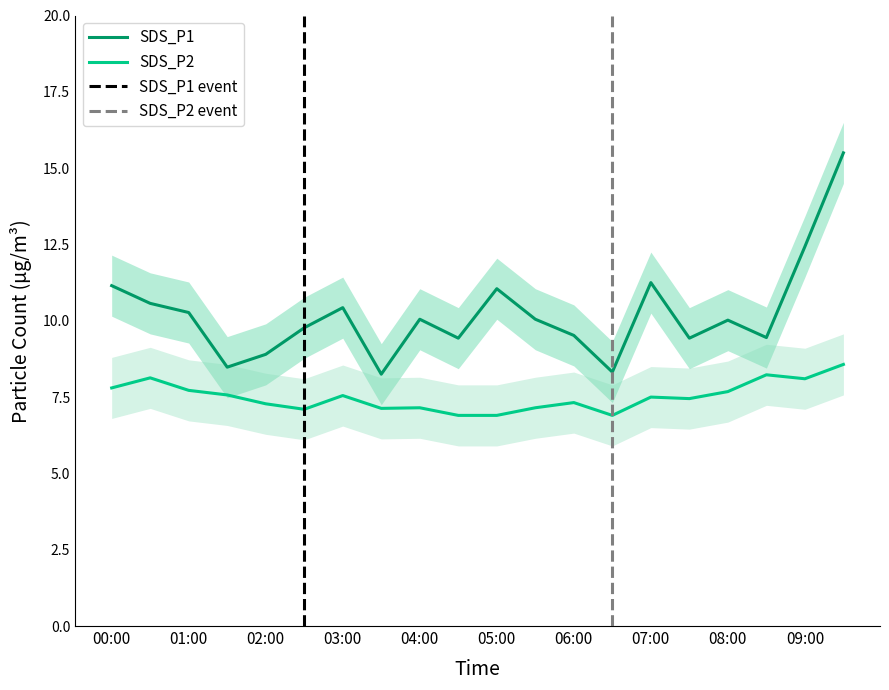

True or false: SDS_P2 and SDS_P2_upper cross at least once.

False